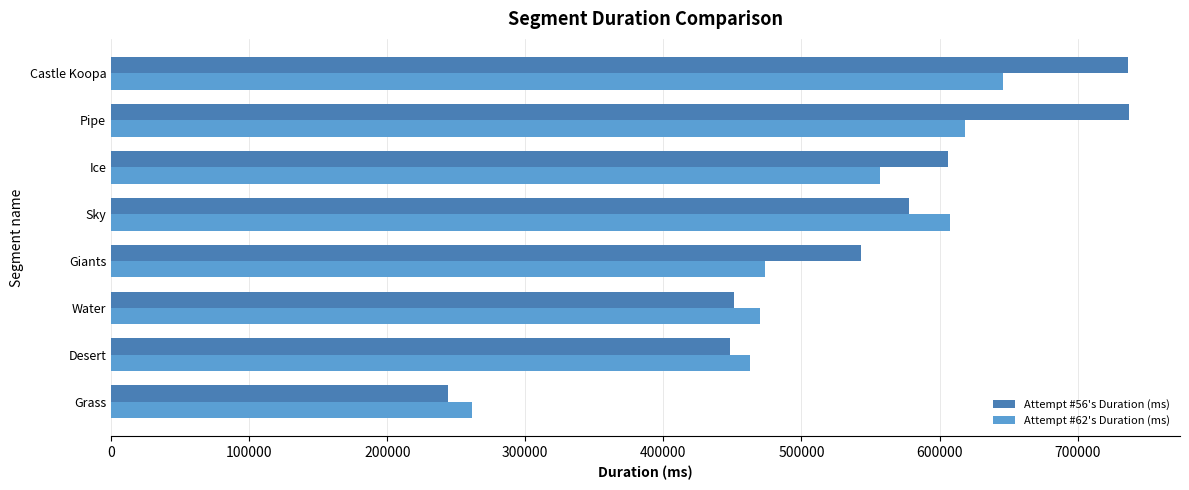

What is the maximum value shown in the chart?

737260